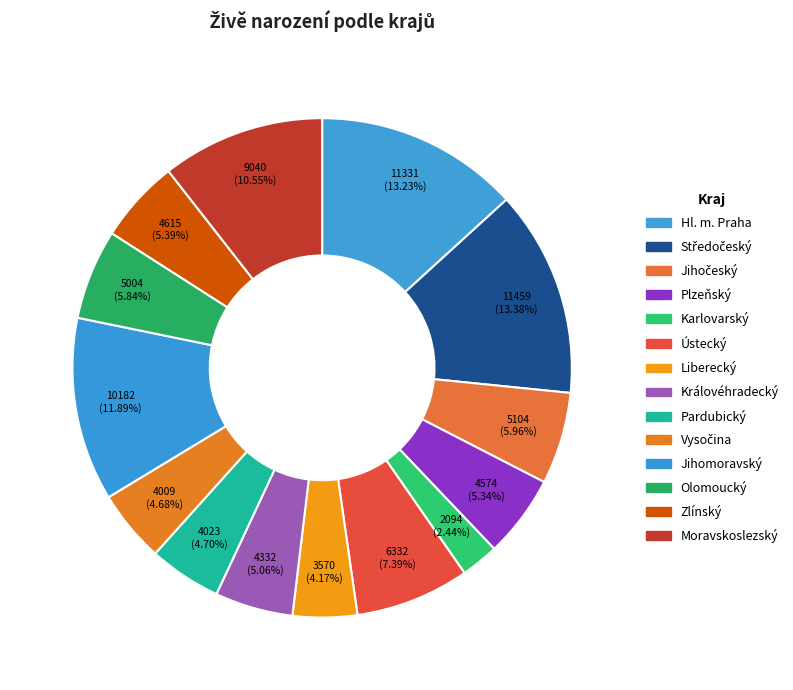

Rank the categories by value from lowest to highest.

Karlovarský, Liberecký, Vysočina, Pardubický, Královéhradecký, Plzeňský, Zlínský, Olomoucký, Jihočeský, Ústecký, Moravskoslezský, Jihomoravský, Hl. m. Praha, Středočeský